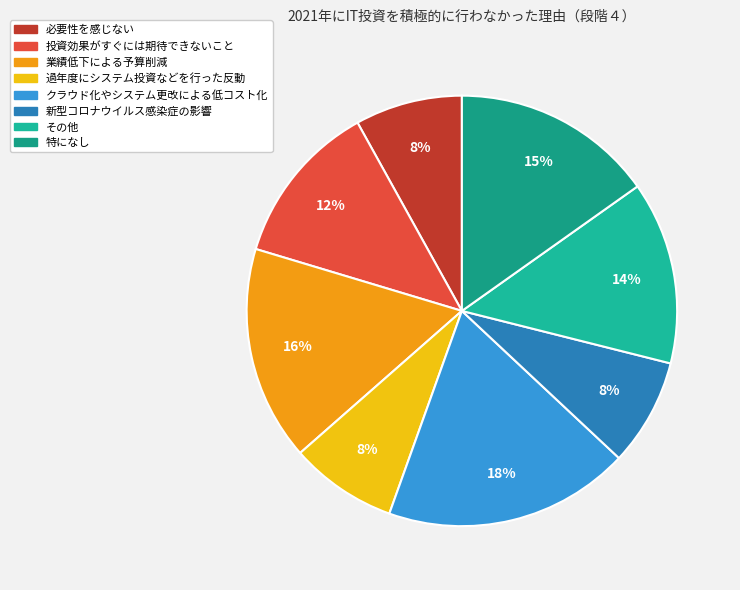

To the nearest percent, what is the combined percentage of その他 and 特になし?

29%